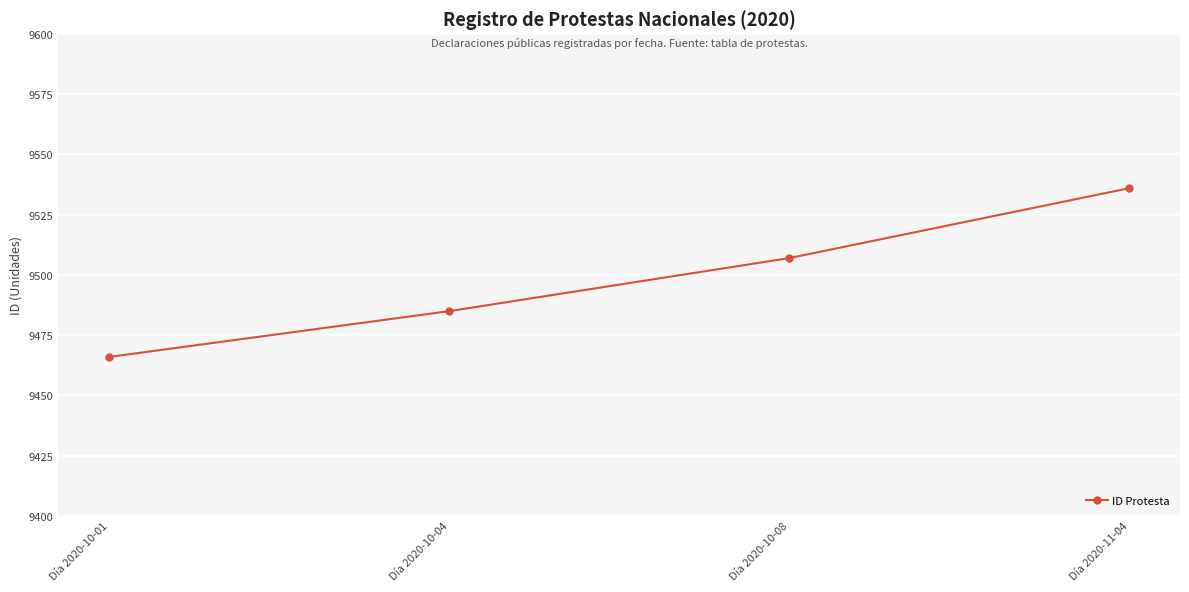

At which category does the chart reach its peak across all series?

Día 2020-11-04